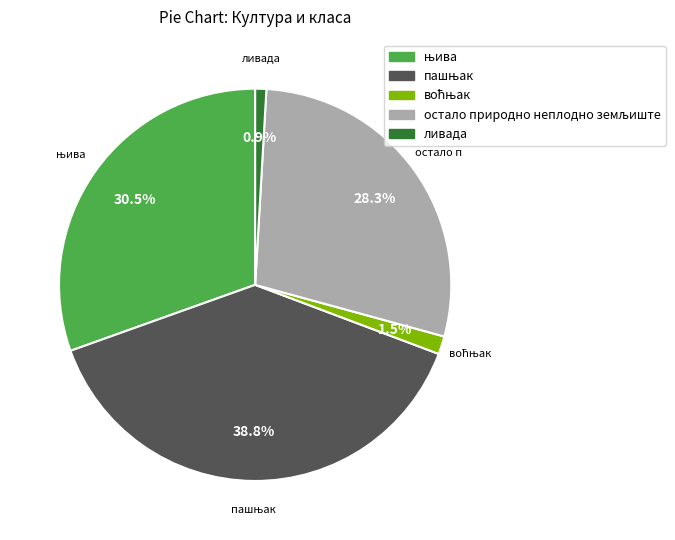

Is there any slice that represents more than half of the pie?

No